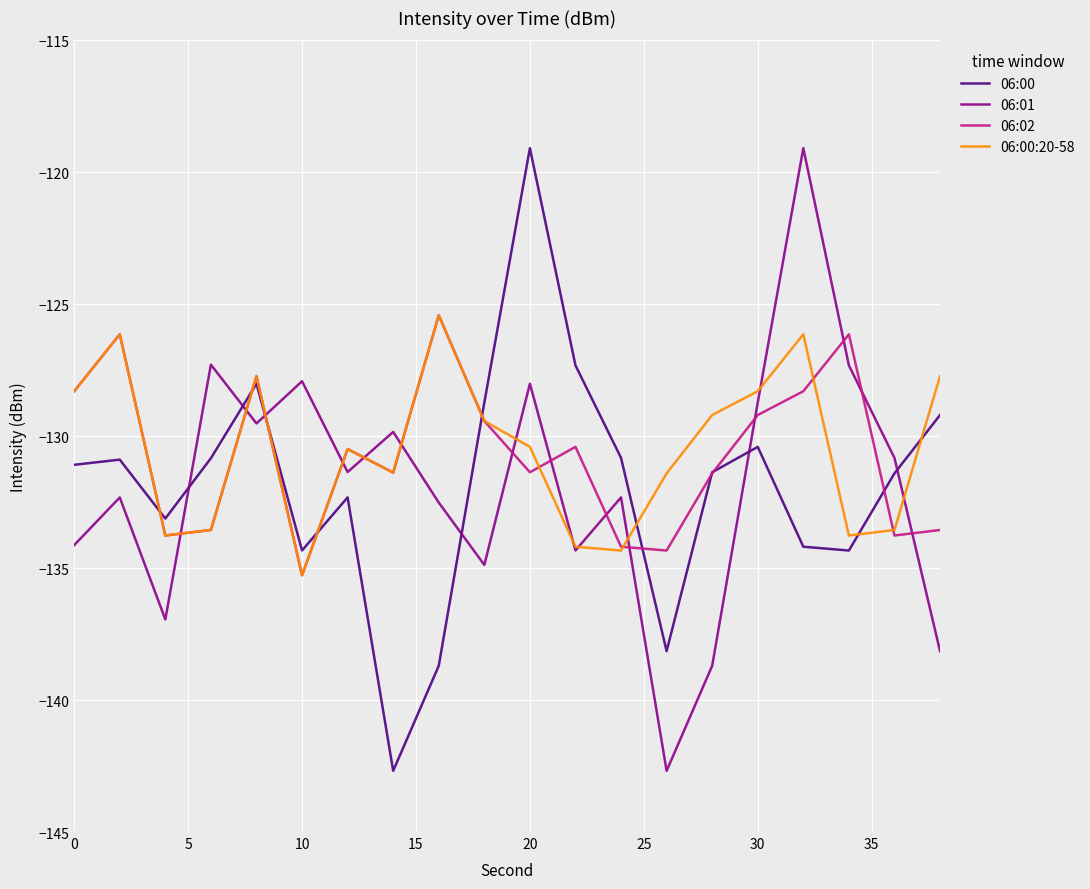

True or false: 06:00 and 06:01 cross at least once.

True